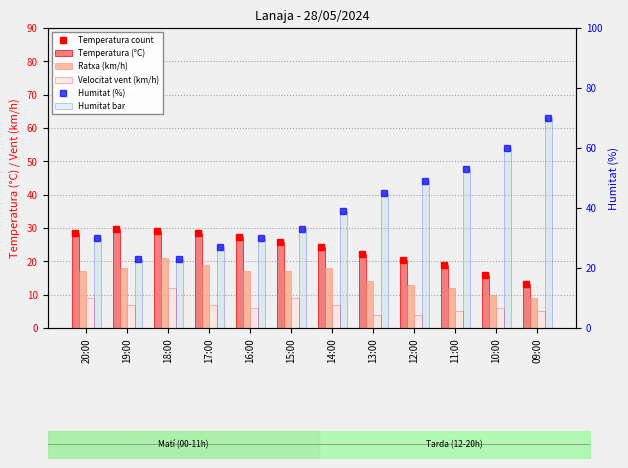

List the labels in order of Temperatura (°C) value, largest first.

19:00, 18:00, 17:00, 20:00, 16:00, 15:00, 14:00, 13:00, 12:00, 11:00, 10:00, 09:00